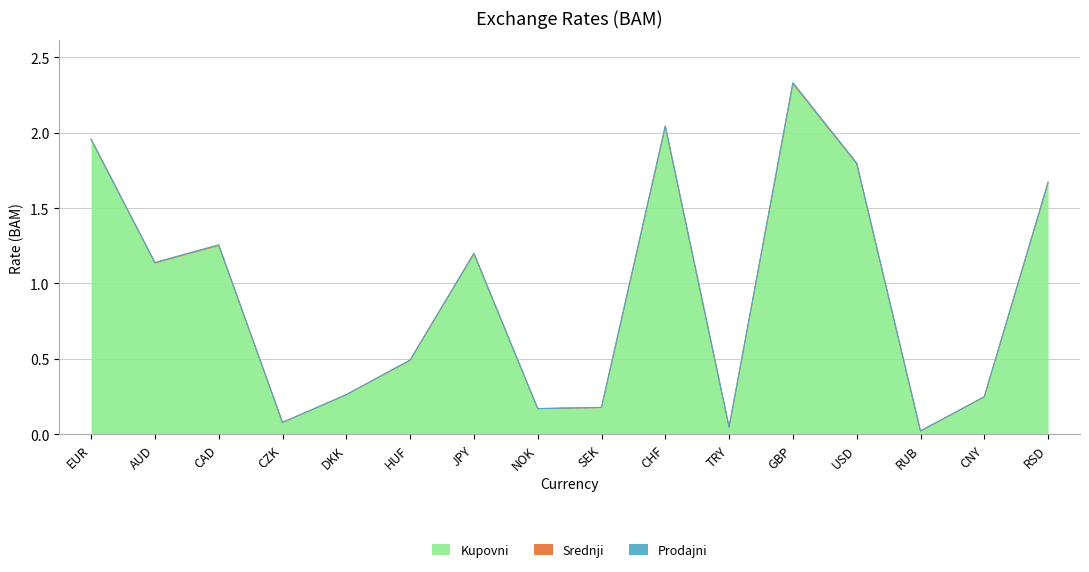

What is the average value of the Prodajni series?

0.9